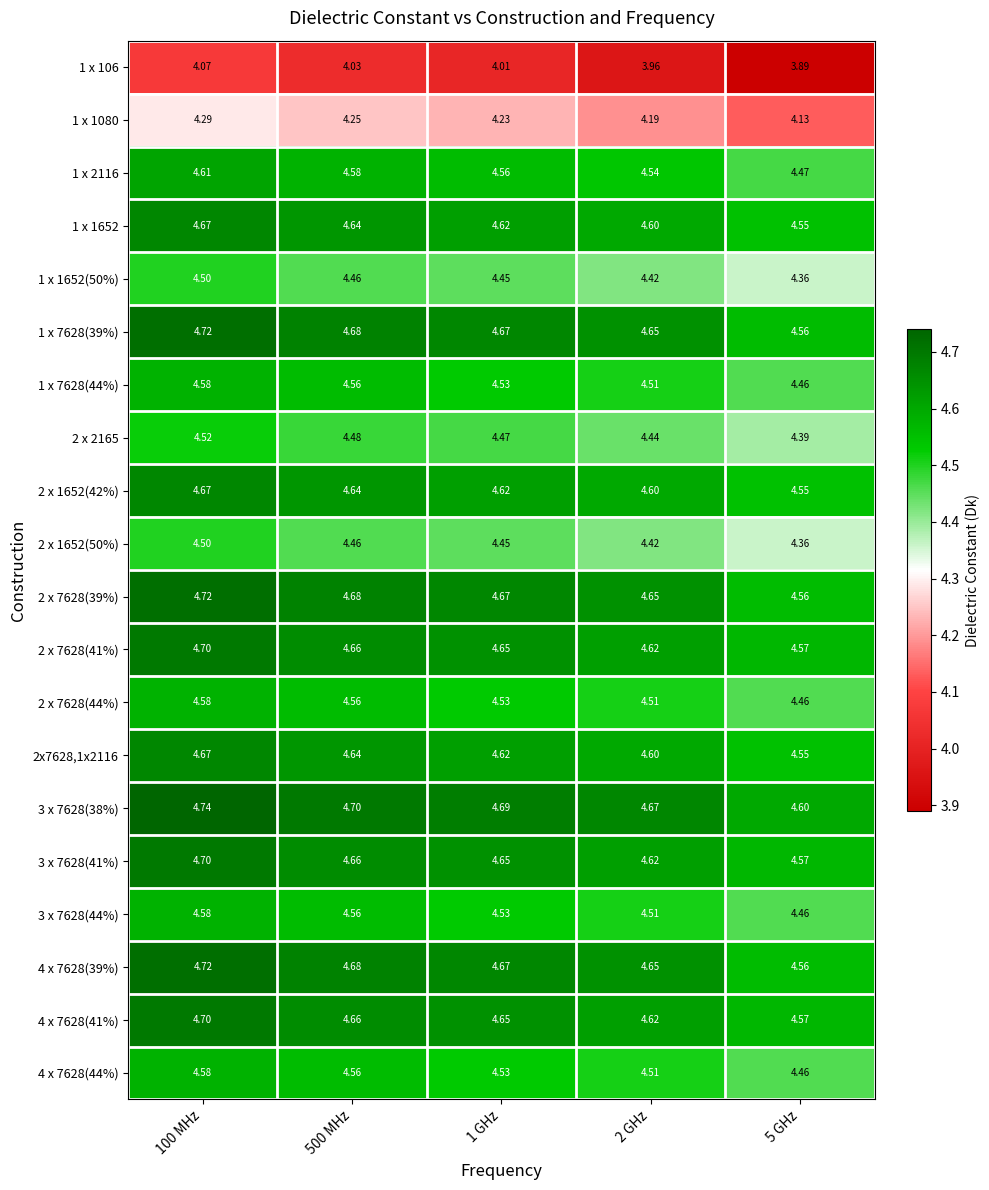

Is the value of 3 x 7628(38%) at 100 MHz greater than the value of 1 x 7628(39%) at 5 GHz?

Yes